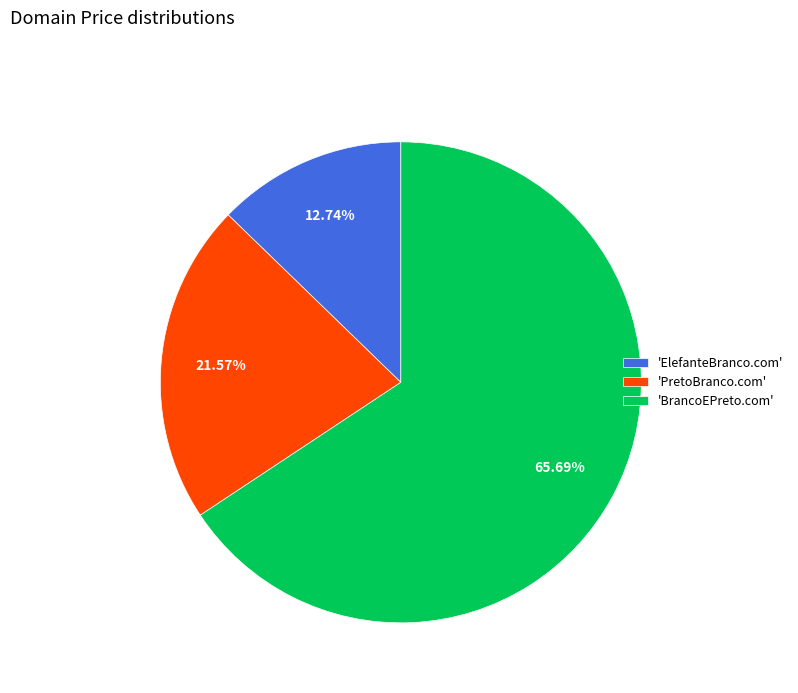

What is the ratio of the value at 'PretoBranco.com' to the value at 'ElefanteBranco.com'?

1.7